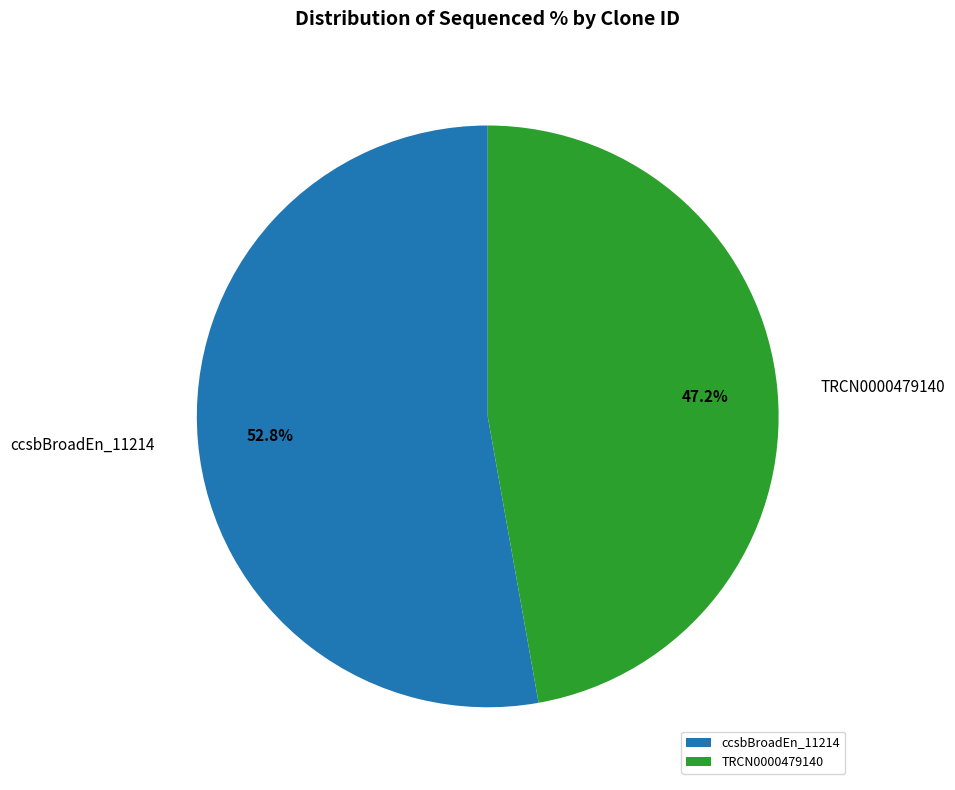

Count the number of slices in the pie.

2